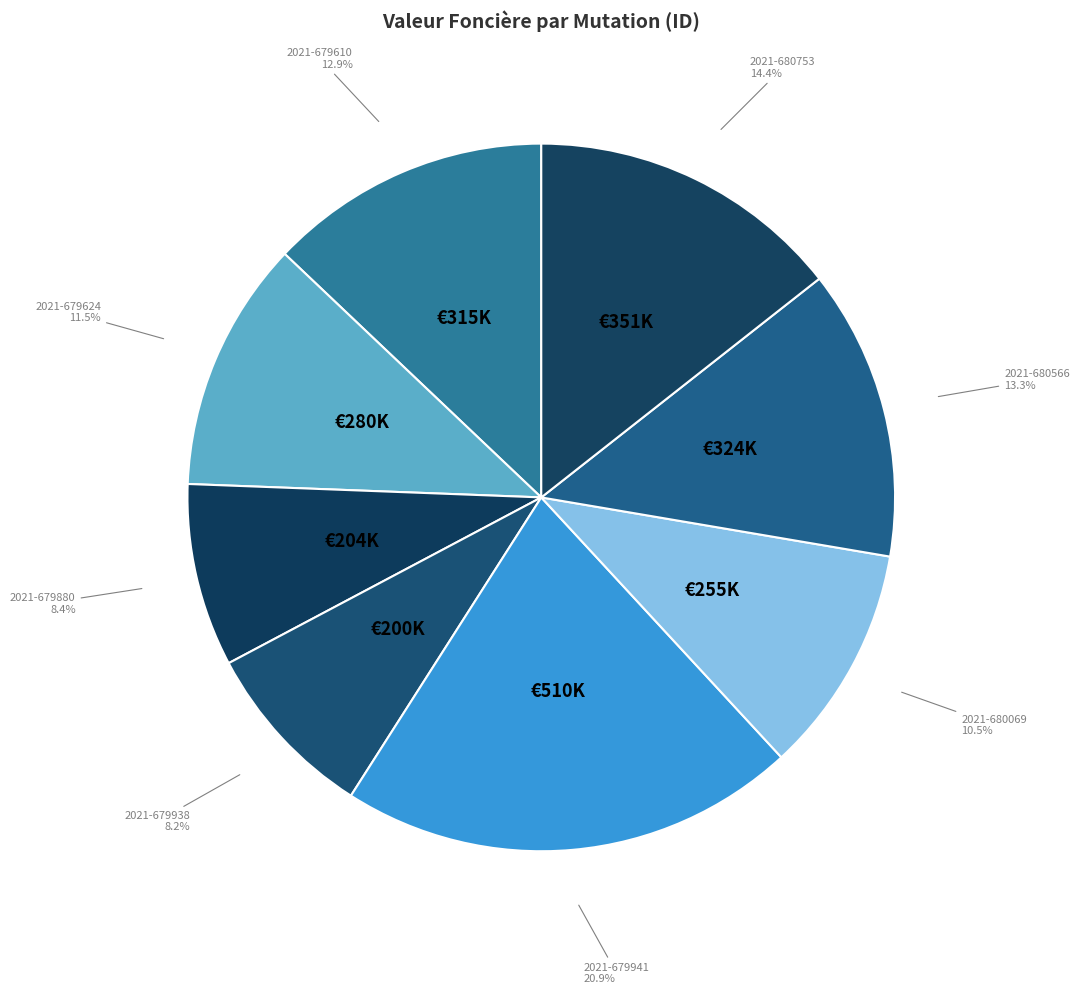

Approximately how many times larger is the value at 2021-679938 compared to 2021-680069?

0.8